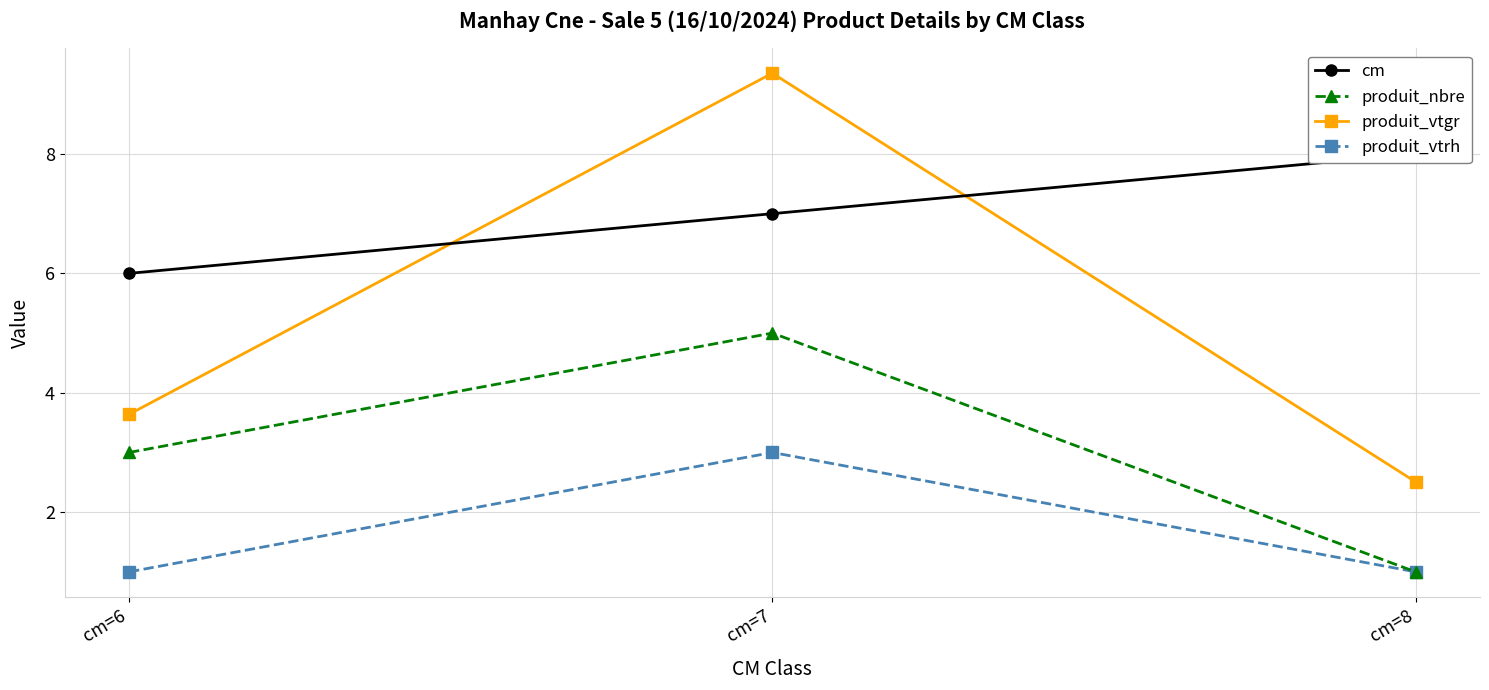

How many distinct data groups are displayed?

4